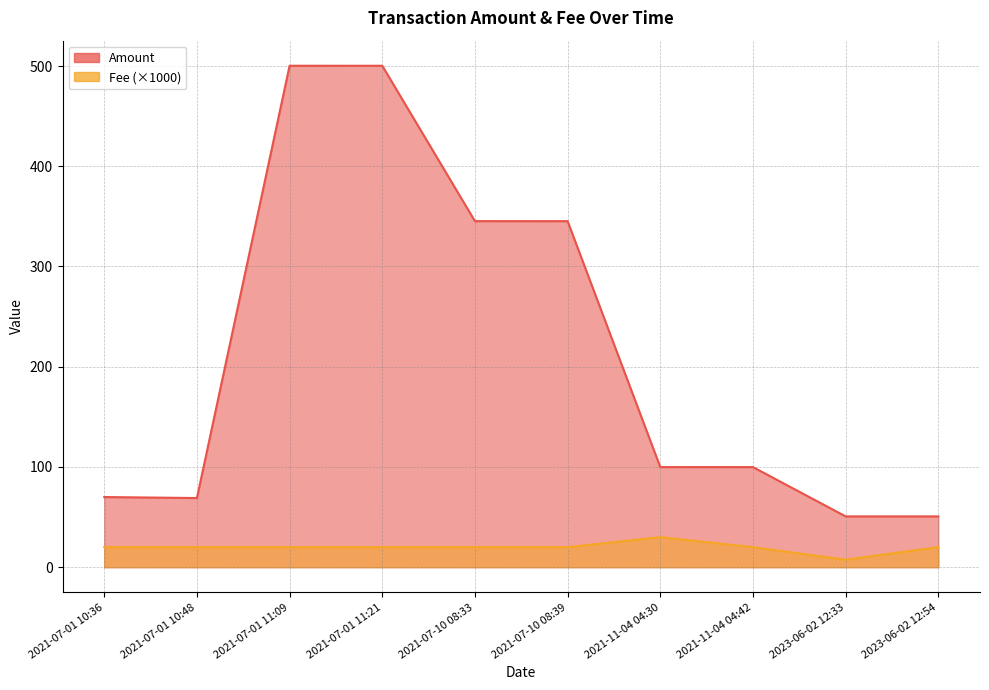

Reading left to right, transcribe all the data shown in this chart.

Amount: 2021-07-01 10:36=70.0	2021-07-01 10:48=69.0	2021-07-01 11:09=500.3	2021-07-01 11:21=500.2	2021-07-10 08:33=345.2	2021-07-10 08:39=345.2	2021-11-04 04:30=99.9	2021-11-04 04:42=99.9	2023-06-02 12:33=50.7	2023-06-02 12:54=50.7
Fee: 2021-07-01 10:36=20.0	2021-07-01 10:48=20.0	2021-07-01 11:09=20.0	2021-07-01 11:21=20.0	2021-07-10 08:33=20.0	2021-07-10 08:39=20.0	2021-11-04 04:30=30.0	2021-11-04 04:42=20.0	2023-06-02 12:33=7.5	2023-06-02 12:54=20.0